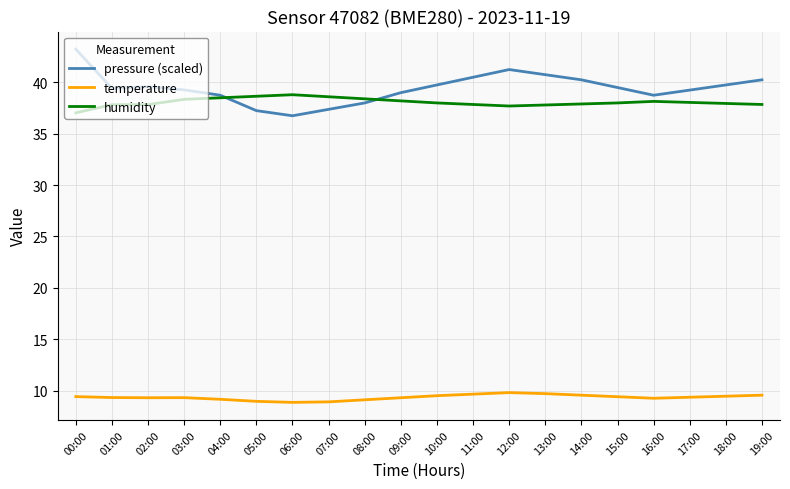

How many series are shown in this chart?

3